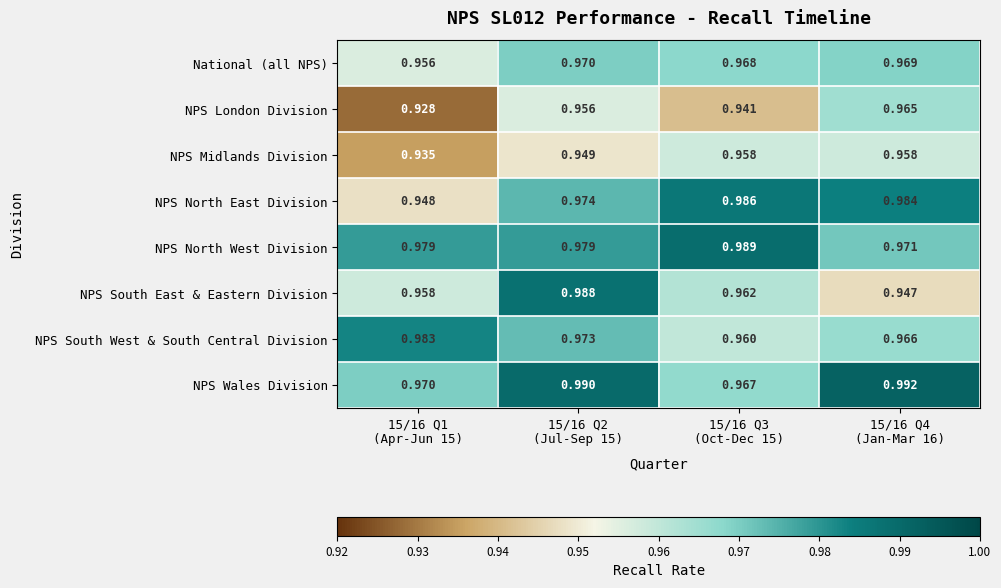

Which series has the largest range (max minus min)?

NPS South East & Eastern Division